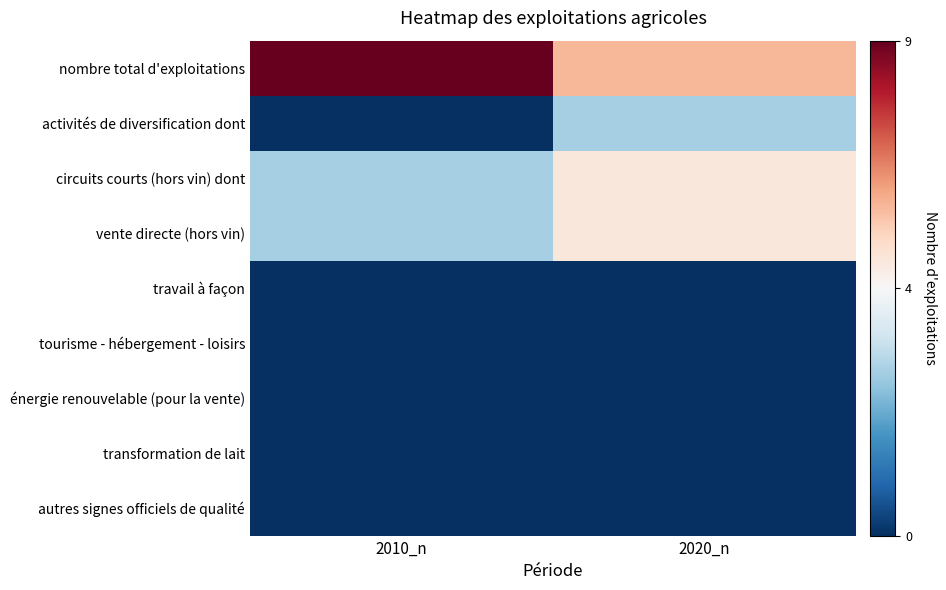

Reading left to right, what are all the values shown in this chart?

nombre total d'exploitations: 2010_n=9	2020_n=6
activités de diversification dont: 2010_n=0	2020_n=3
circuits courts (hors vin) dont: 2010_n=3	2020_n=5
vente directe (hors vin): 2010_n=3	2020_n=5
travail à façon: 2010_n=0	2020_n=0
tourisme - hébergement - loisirs: 2010_n=0	2020_n=0
énergie renouvelable (pour la vente): 2010_n=0	2020_n=0
transformation de lait: 2010_n=0	2020_n=0
autres signes officiels de qualité: 2010_n=0	2020_n=0